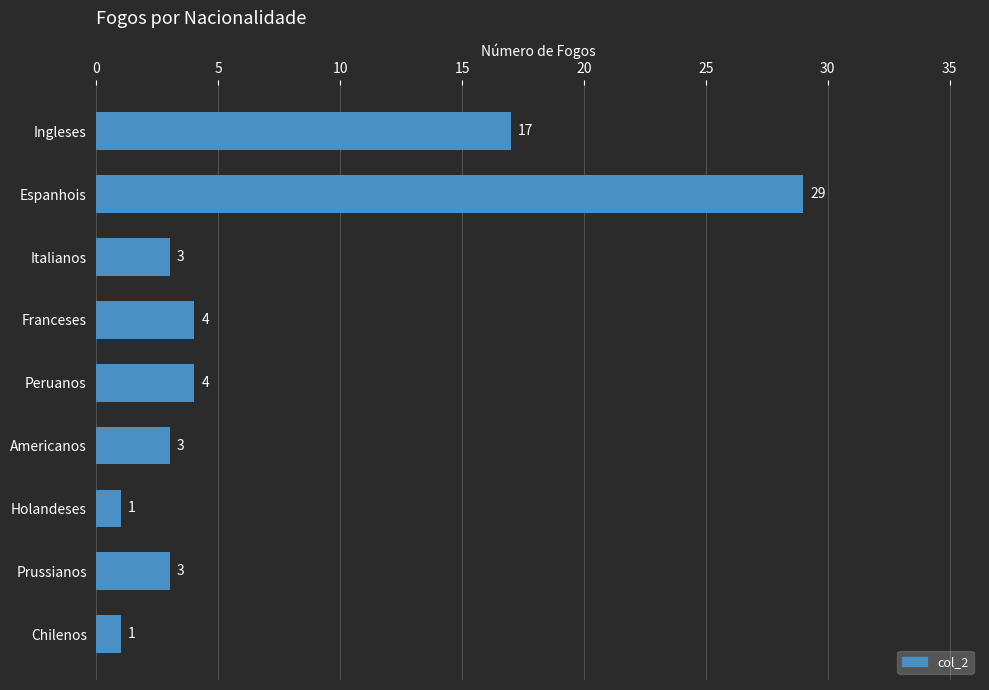

What is the smallest value displayed?

1